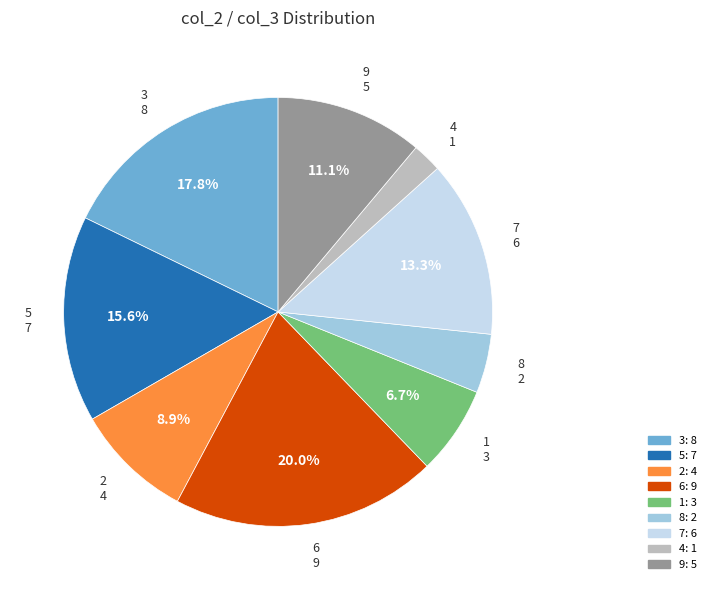

Does any single category account for the majority?

No